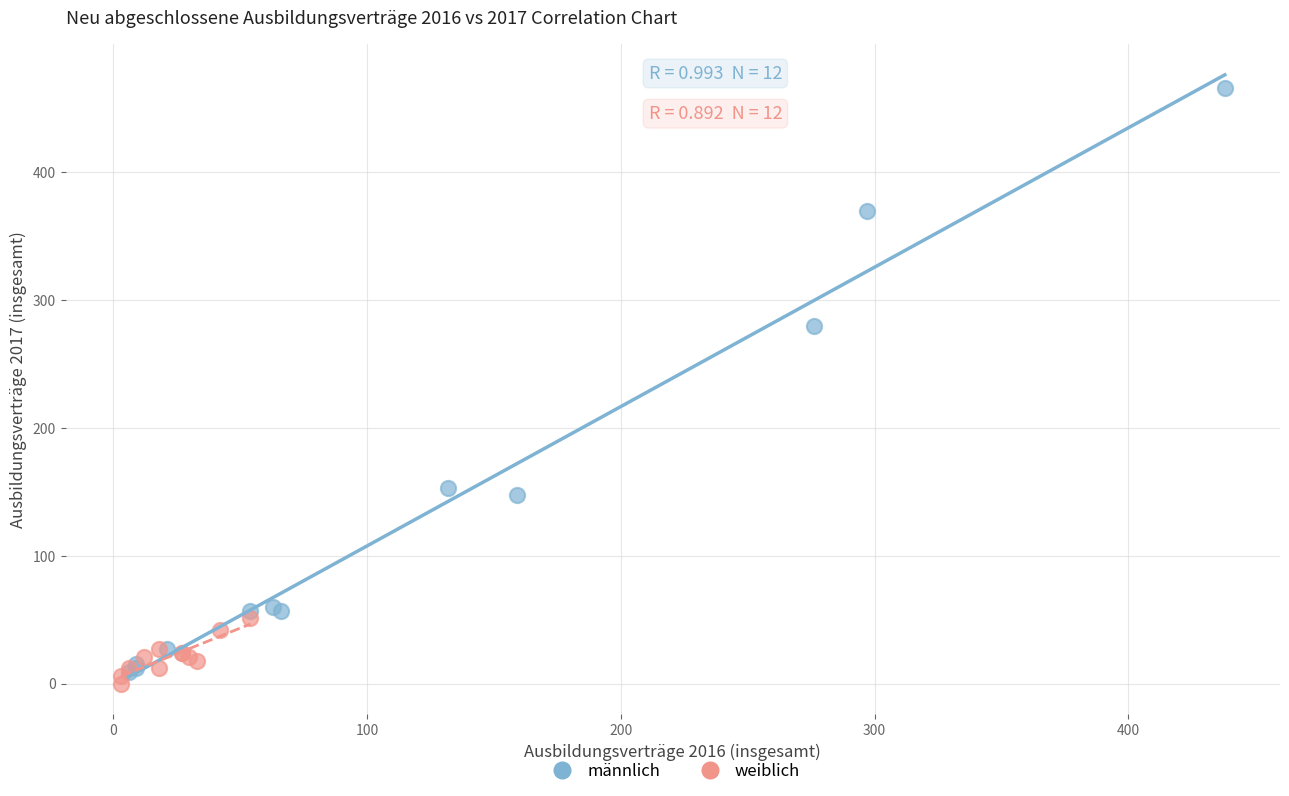

Which series has the largest Y range (max minus min)?

männlich